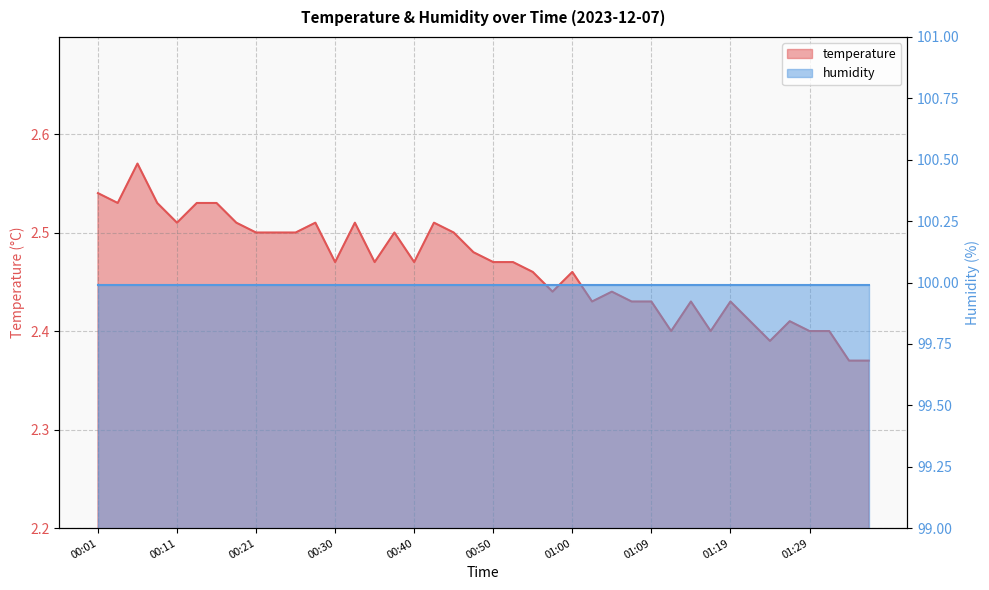

How many values are between 2 and 3?

40